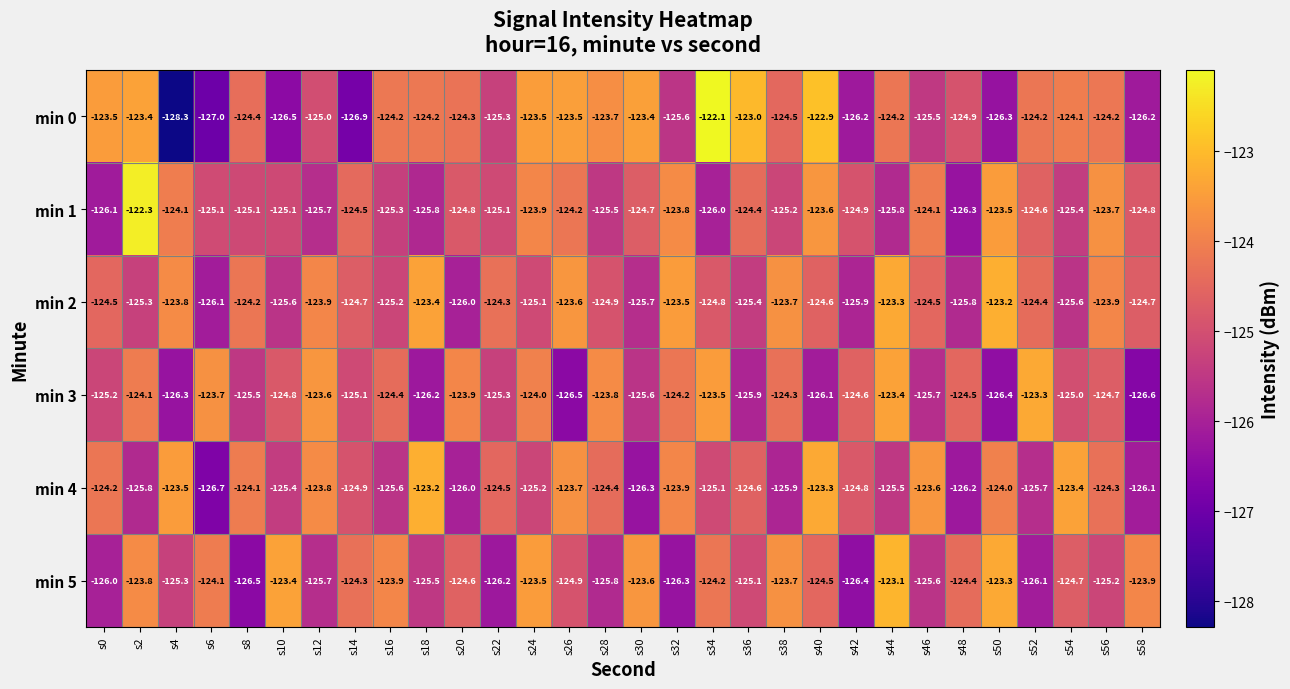

What is the difference between the maximum and minimum values in the min 1 series?

4.0